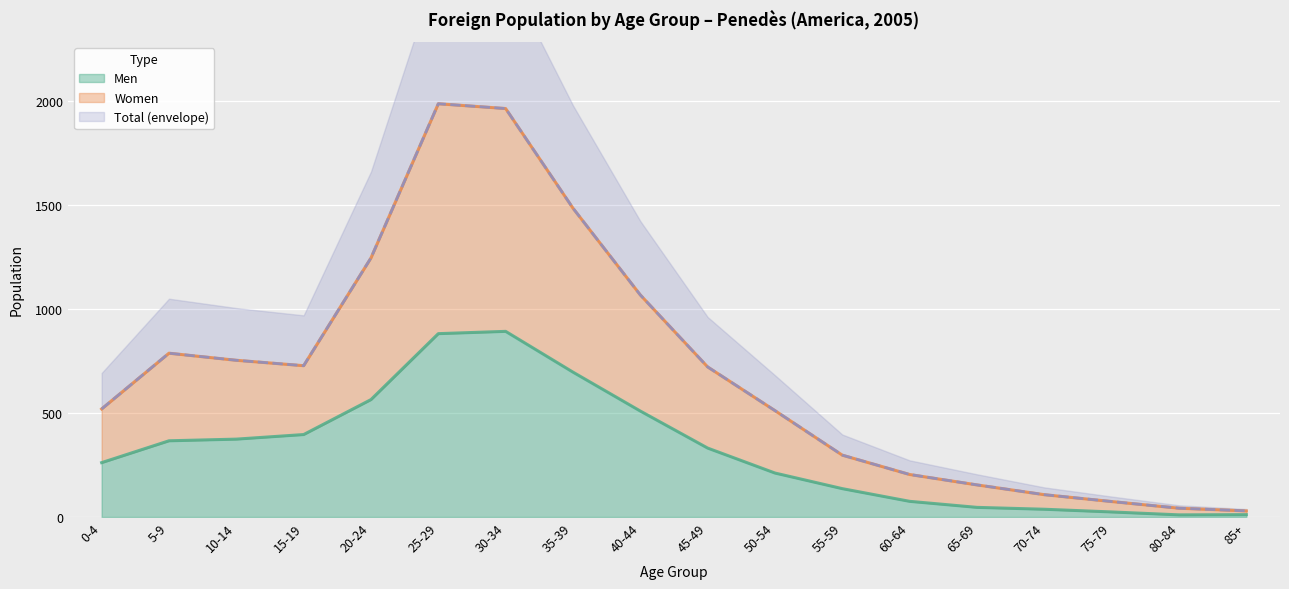

Reading left to right, extract all data points from this chart.

Men: 261	366	374	396	564	881	892	696	509	331	211	136	75	46	37	24	10	11
Women: 519	787	753	727	1245	1986	1963	1484	1067	721	511	297	204	154	107	74	42	29
Total: 519	787	753	727	1245	1986	1963	1484	1067	721	511	297	204	154	107	74	42	29